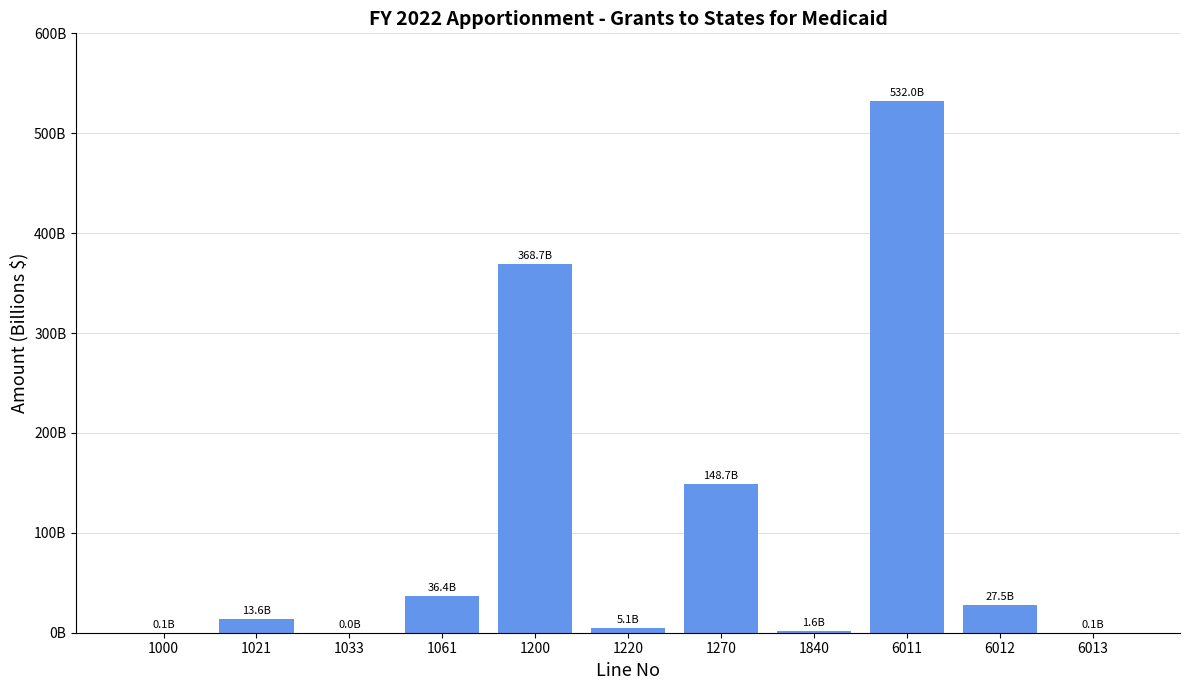

What is the change in value from 1000 to 1840?

+1490154760